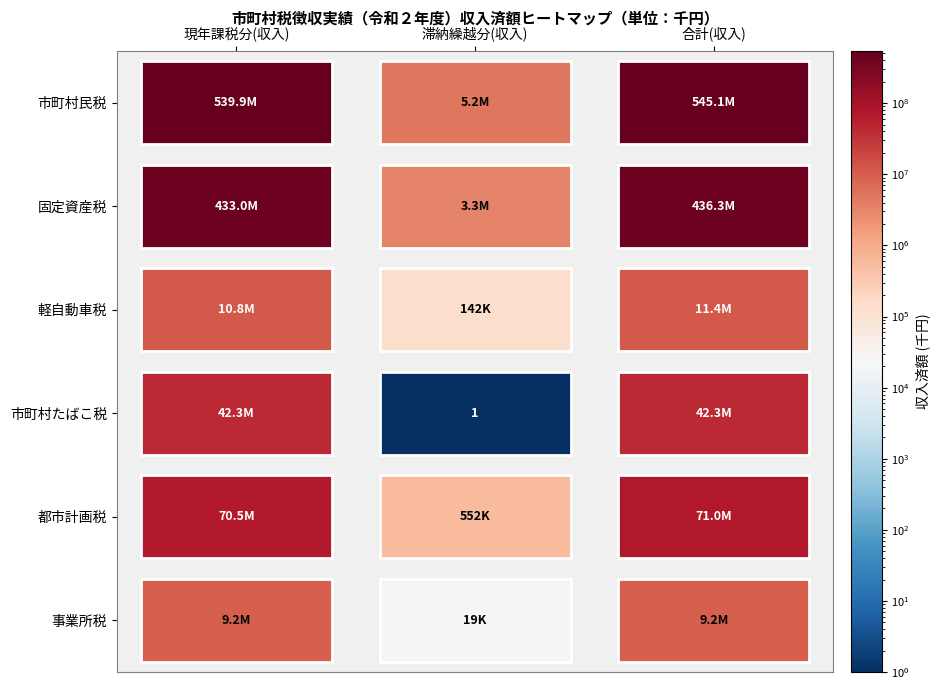

How many data points in 固定資産税 are less than 433017930?

1